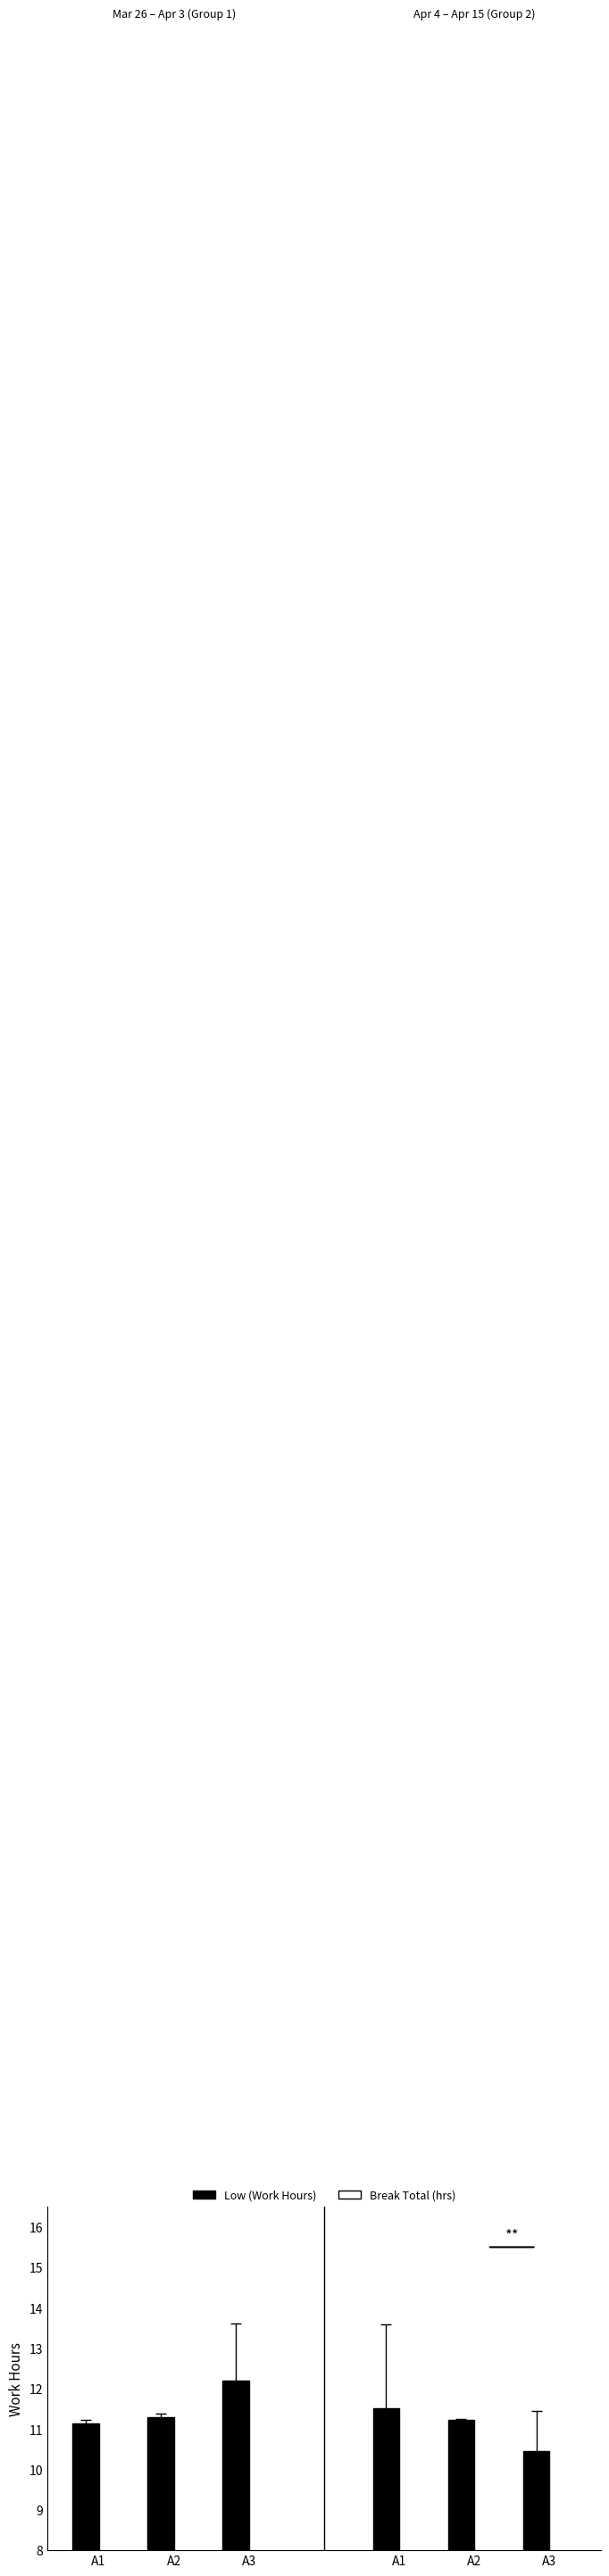

Is it true that Break Total (hrs) equals 0.3 at A3?

False